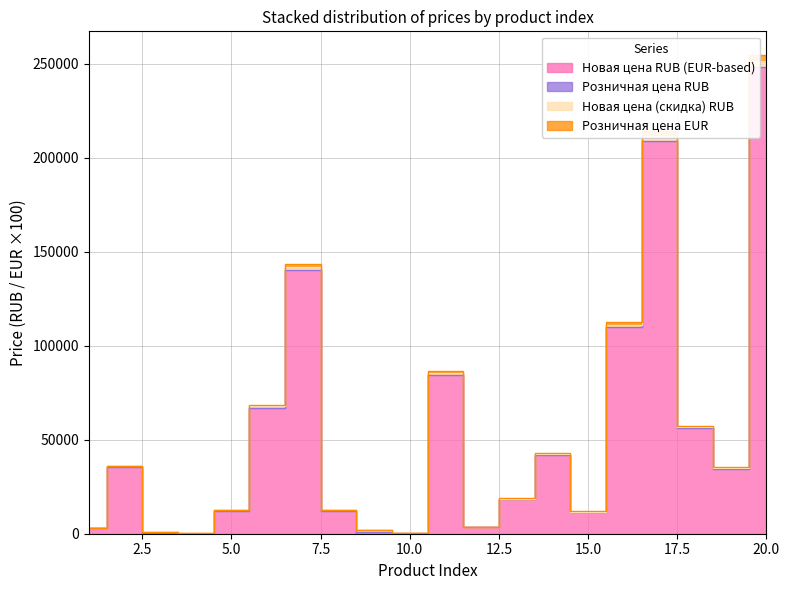

Is it true that Новая цена RUB (EUR-based) equals 94828.6 at 7?

False